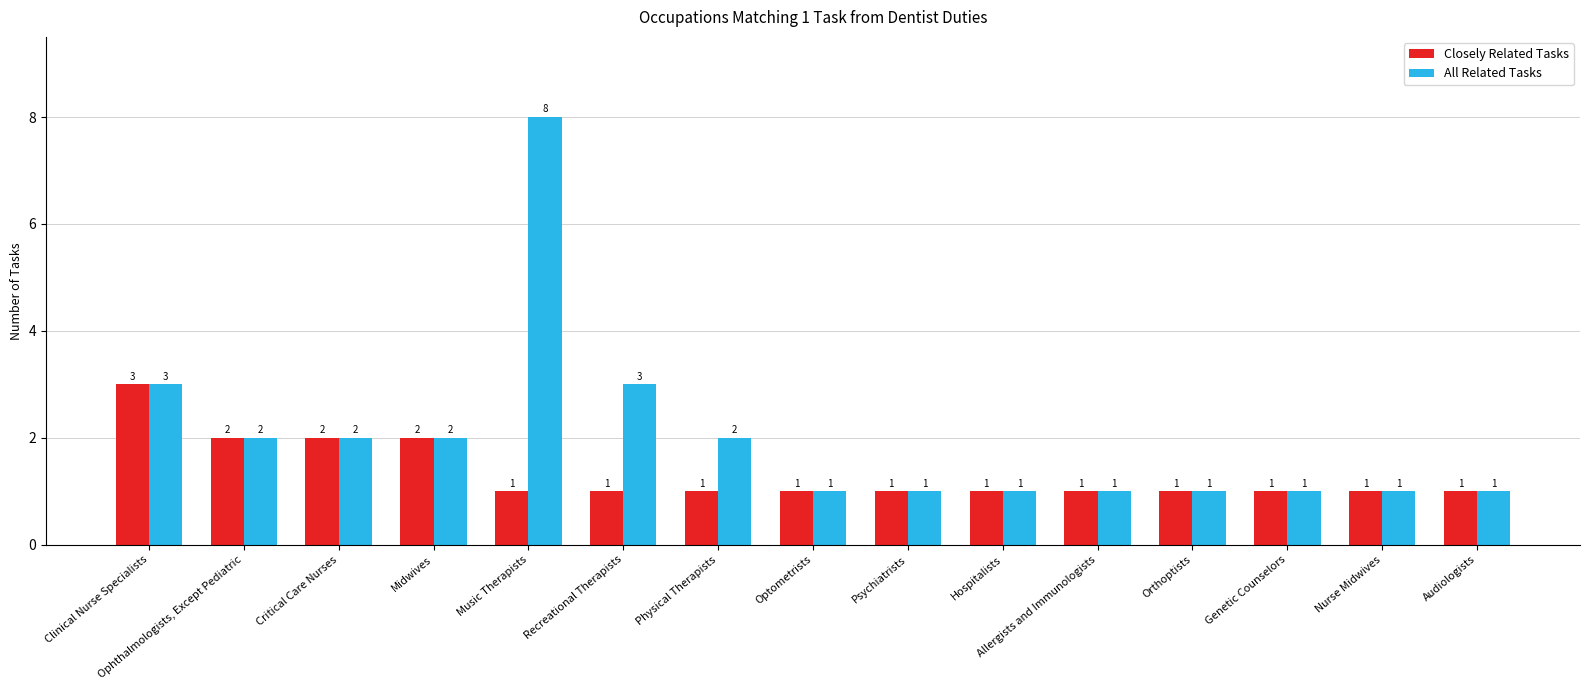

List the series in order of their peak value, lowest first.

Closely Related Tasks, All Related Tasks